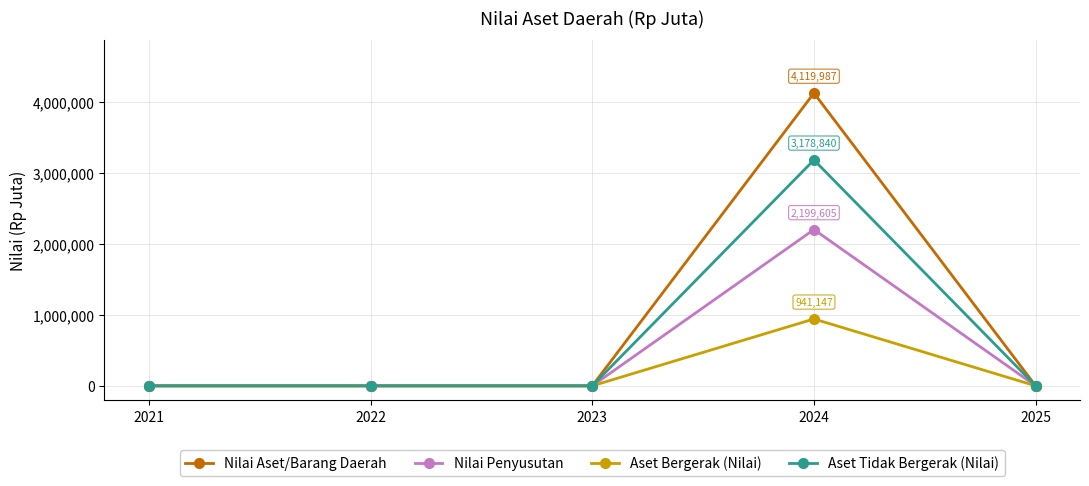

Is the value of Aset Tidak Bergerak (Nilai) at 2025 greater than the value of Nilai Aset/Barang Daerah at 2024?

No